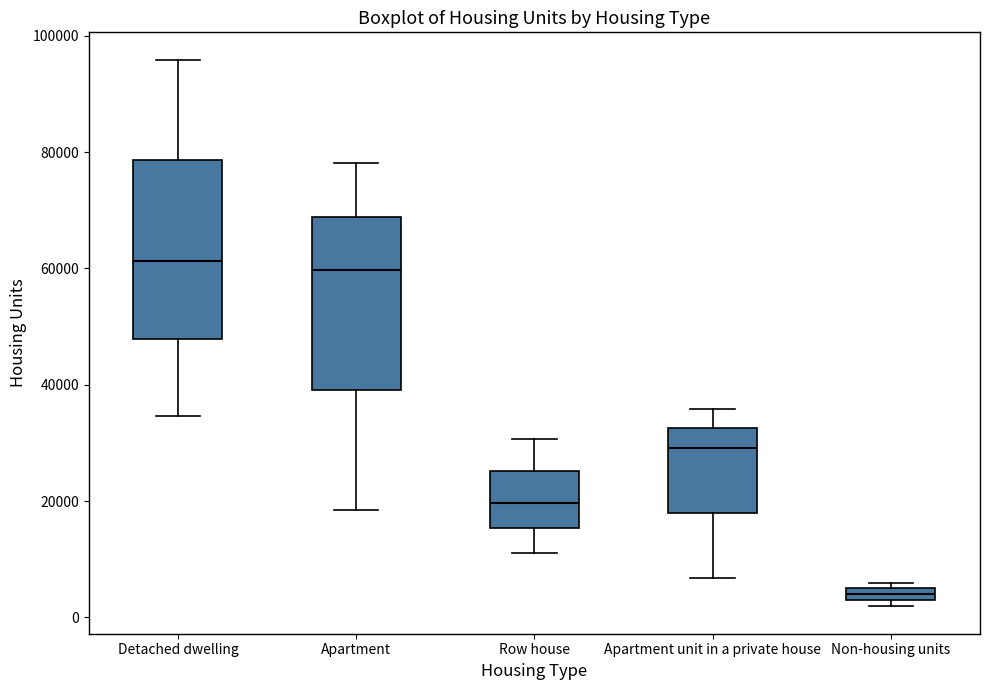

Which box has the lowest median line?

Non-housing units